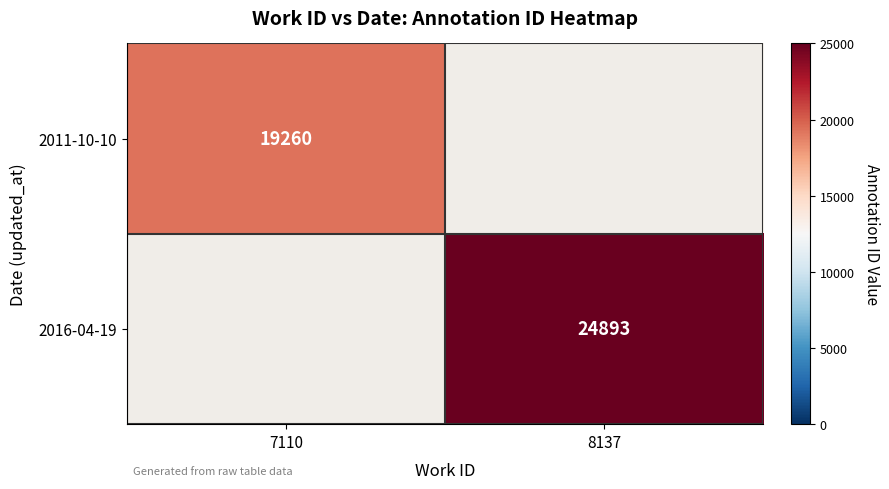

At which category does the chart reach its minimum across all series?

8137